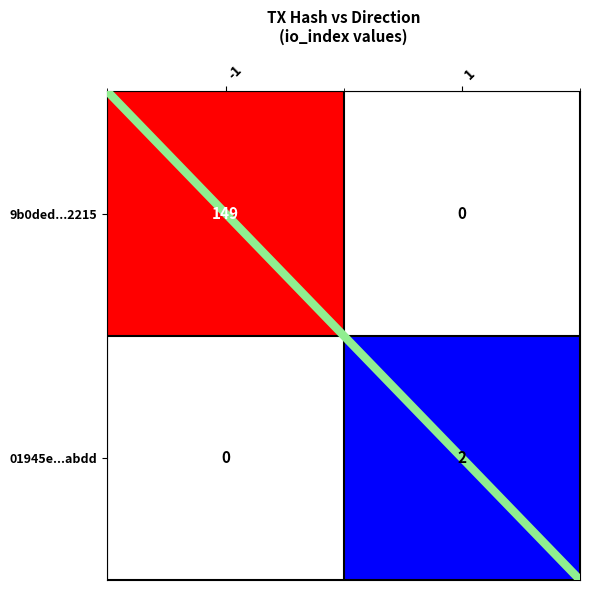

Rank the series at -1 from highest to lowest value.

9b0ded...2215, 01945e...abdd